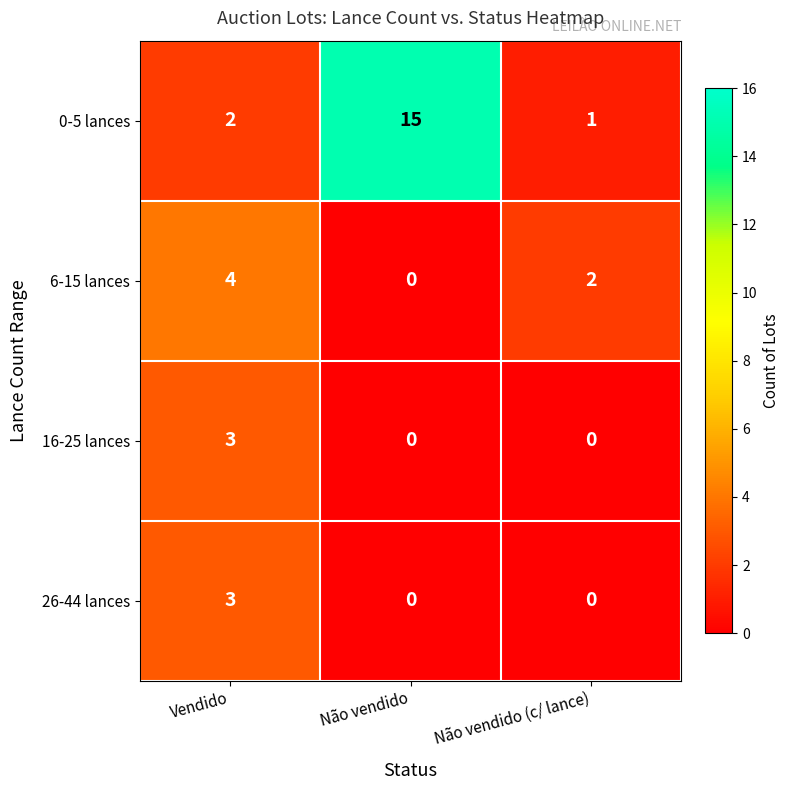

What is the maximum value shown in the chart?

15